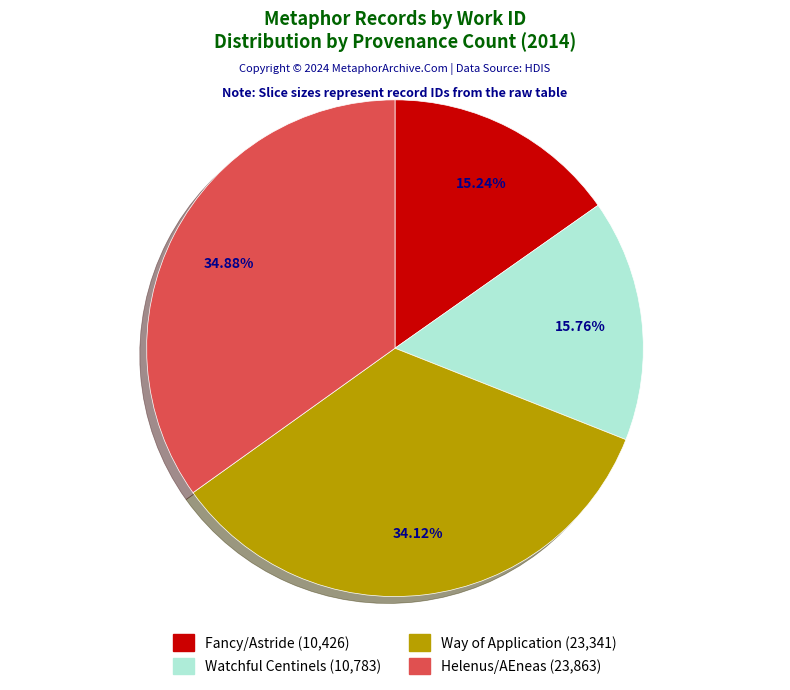

Does any single category account for the majority?

No